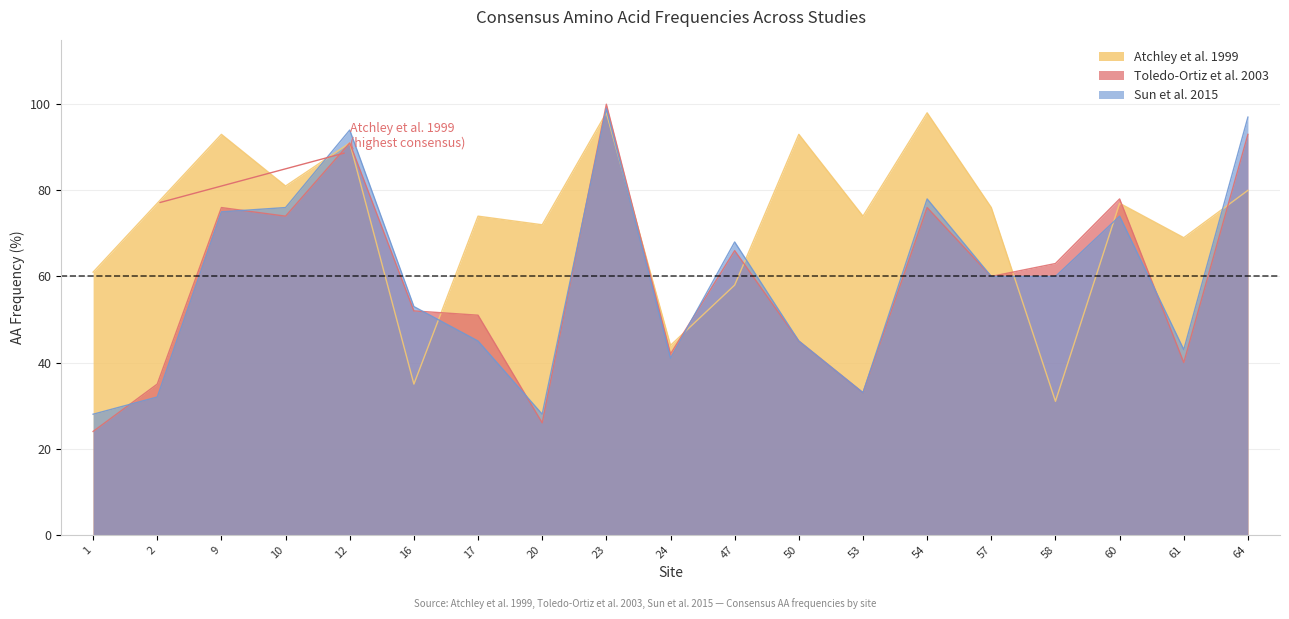

How many times do Toledo-Ortiz et al. 2003 and Atchley et al. 1999 cross each other?

8